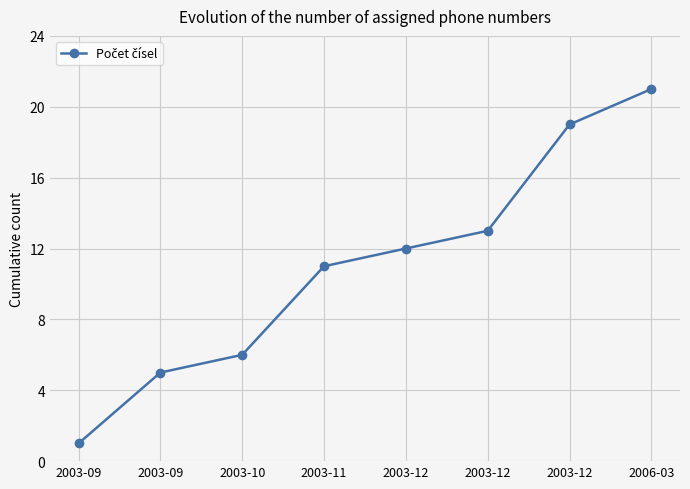

What is the difference between the values at 2003-11 and 2003-09?

6